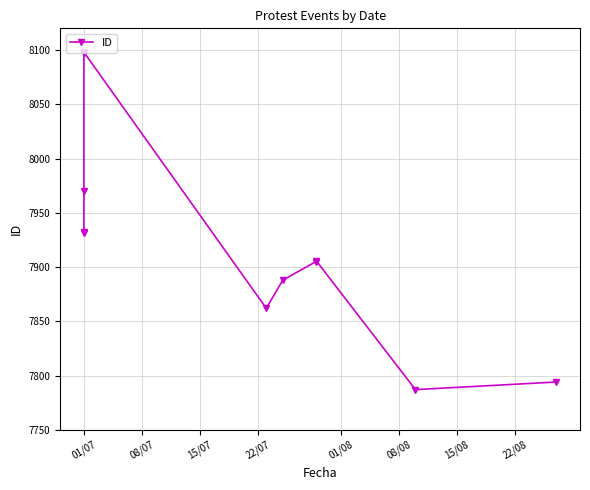

How many lines are shown in the chart?

1